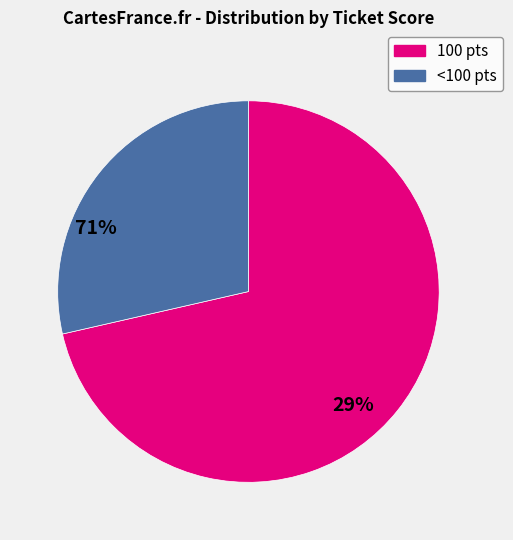

Is there a majority slice in this chart?

Yes